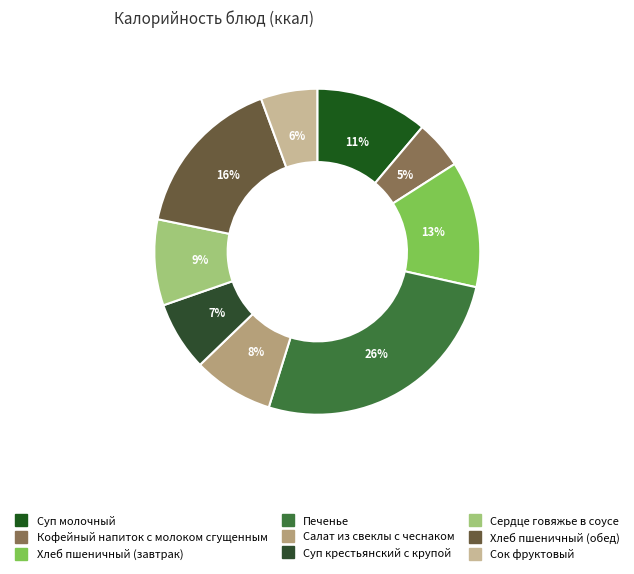

Count the number of slices in the pie.

9